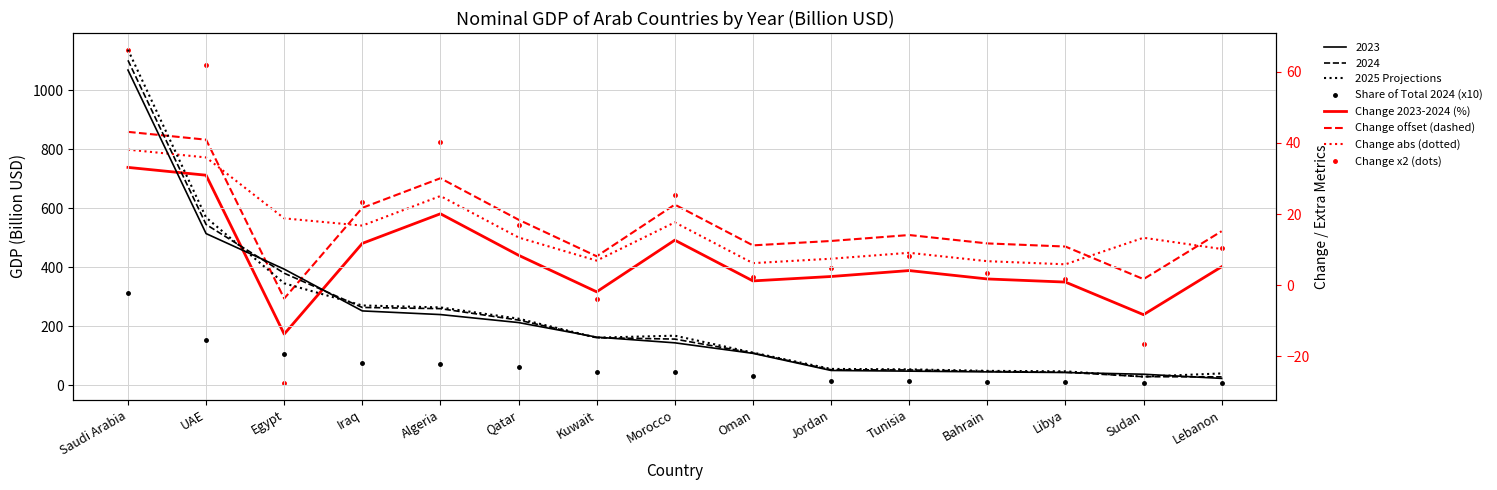

The Change offset (dashed) series shows 30.1 at Algeria. True or false?

True